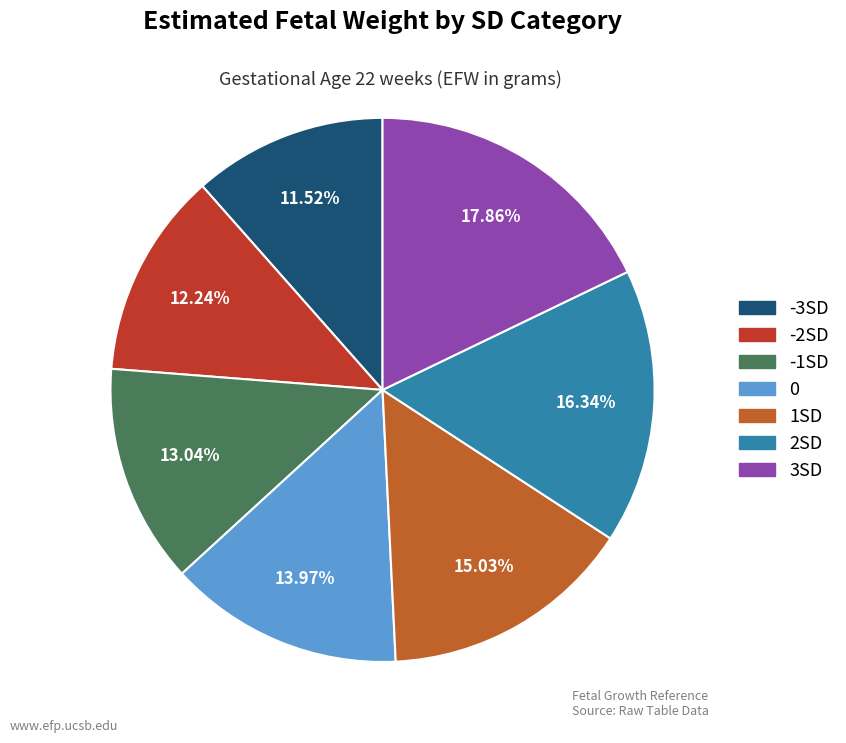

To the nearest percent, what percentage of the pie is 1SD?

15%